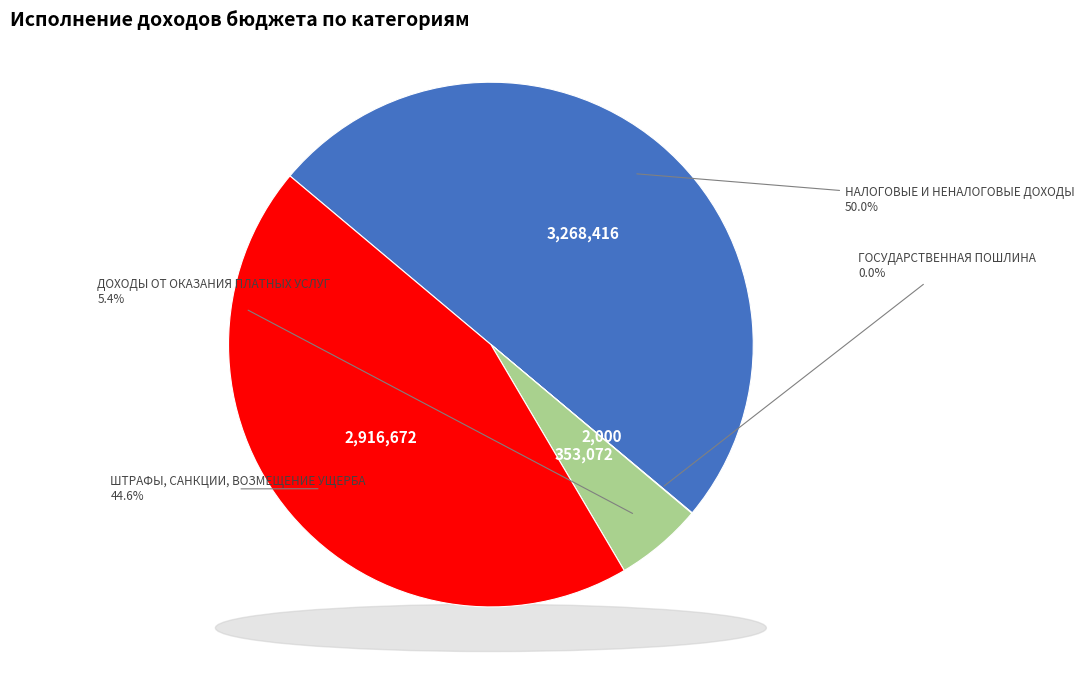

To the nearest percent, what portion does ДОХОДЫ ОТ ОКАЗАНИЯ ПЛАТНЫХ УСЛУГ represent?

5%